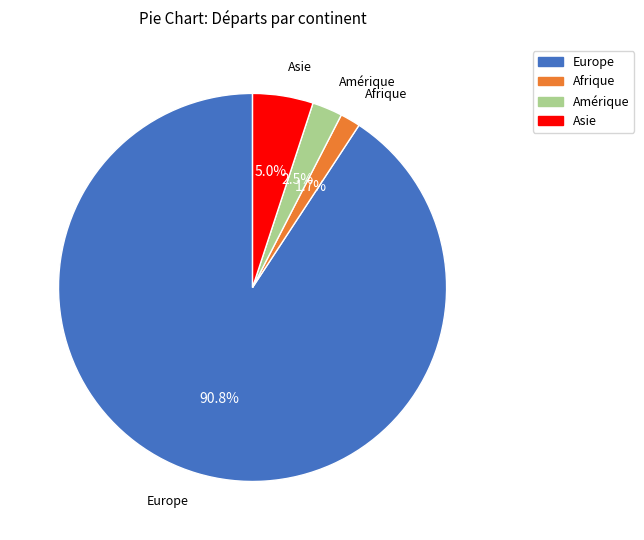

Is there a majority slice in this chart?

Yes